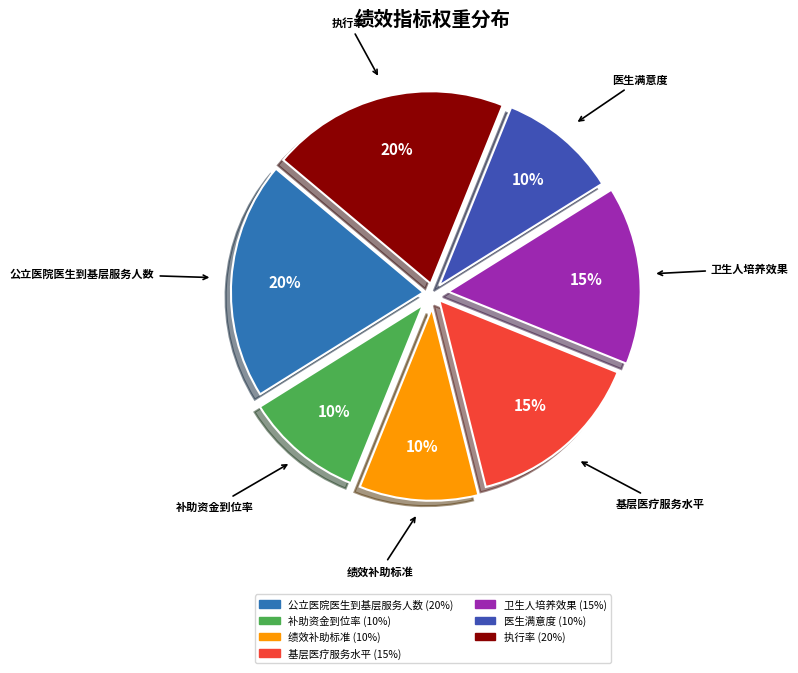

Is there a majority slice in this chart?

No